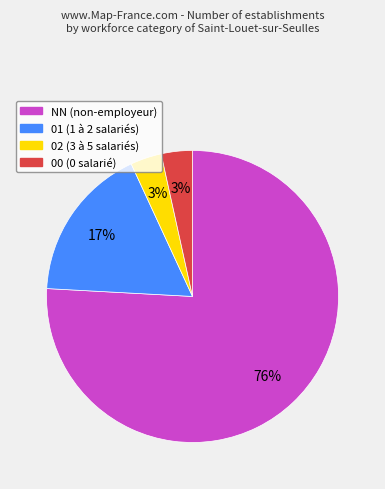

Do 00 (0 salarié) and NN (non-employeur) together represent more than half of the pie?

Yes